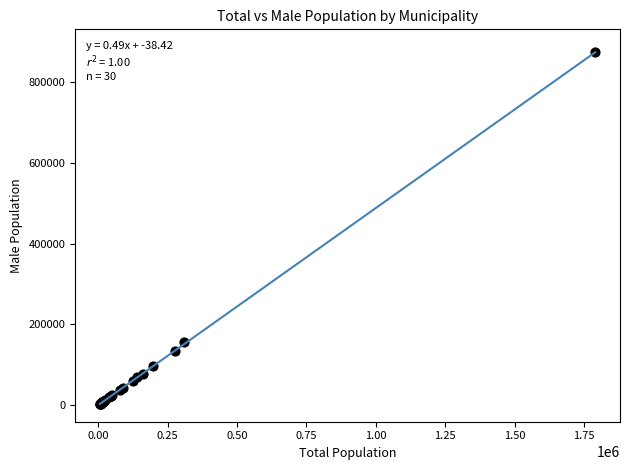

What Y value in the scatter plot is closest to 438141?

155343